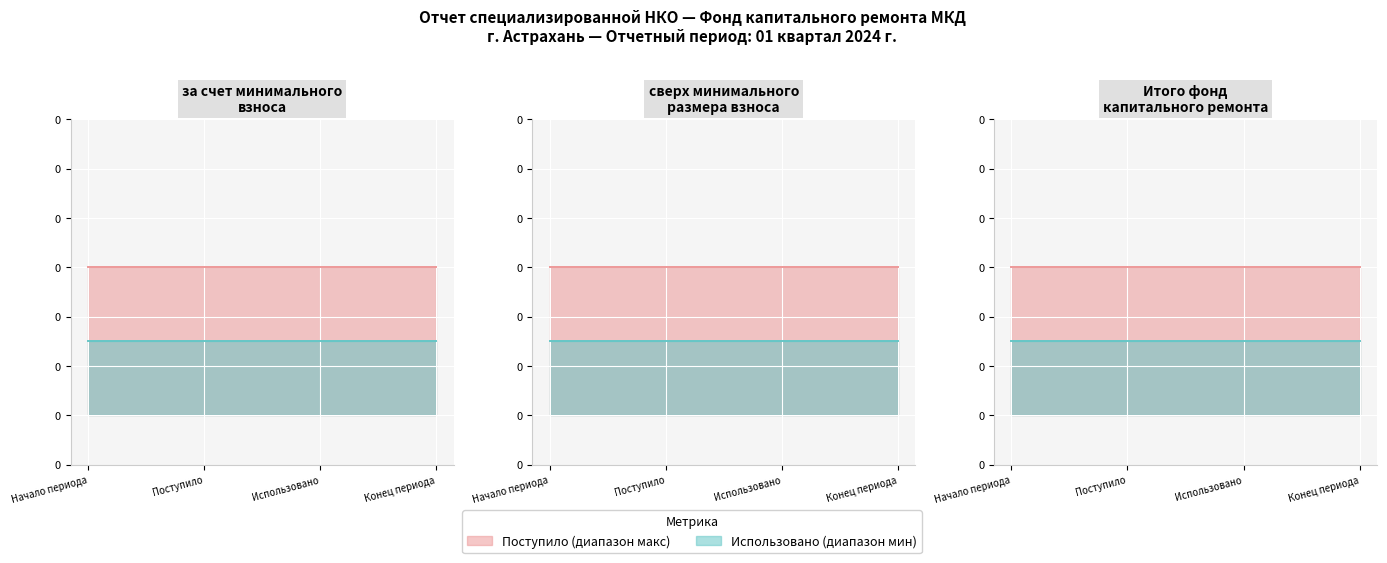

Reading left to right, extract all data points from this chart.

Макс. диапазон: Начало периода=0.3	Поступило=0.3	Использовано=0.3	Конец периода=0.3
Мин. диапазон: Начало периода=0.1	Поступило=0.1	Использовано=0.1	Конец периода=0.1